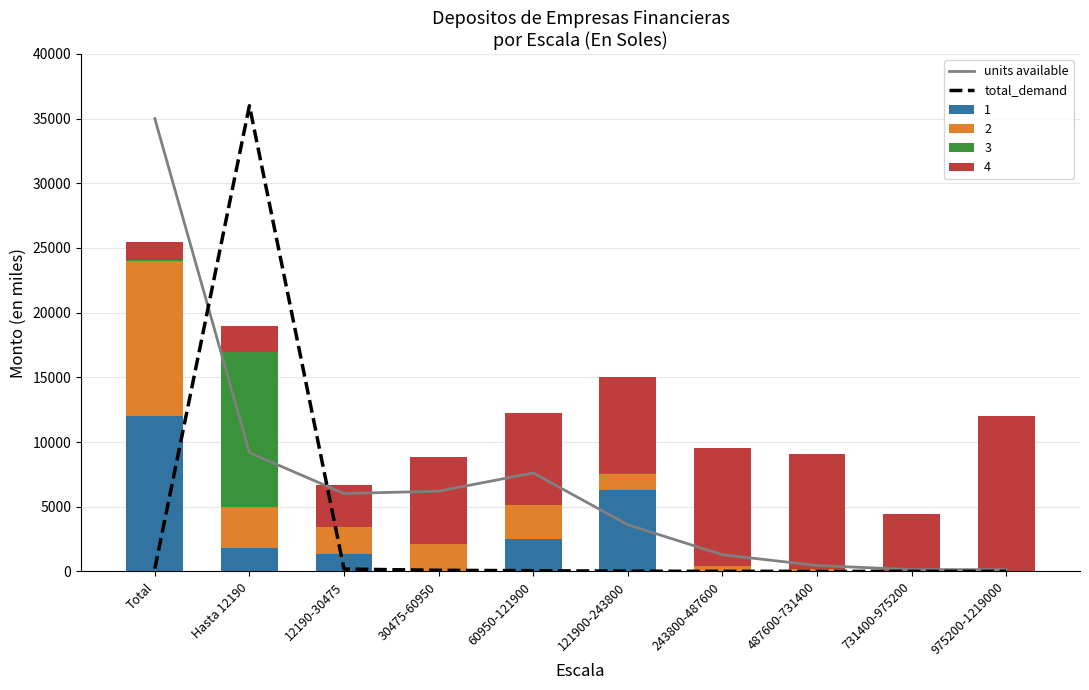

Which category has the highest value in the 1 series?

Total